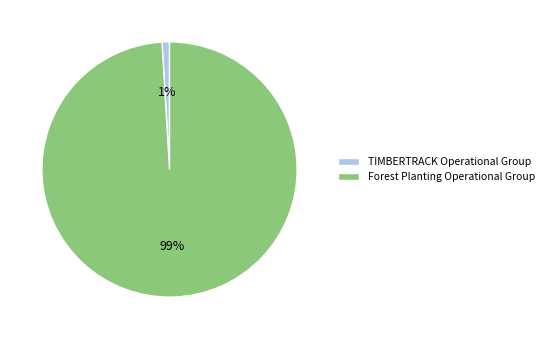

True or false: Forest Planting Operational Group accounts for 99% of the total.

True